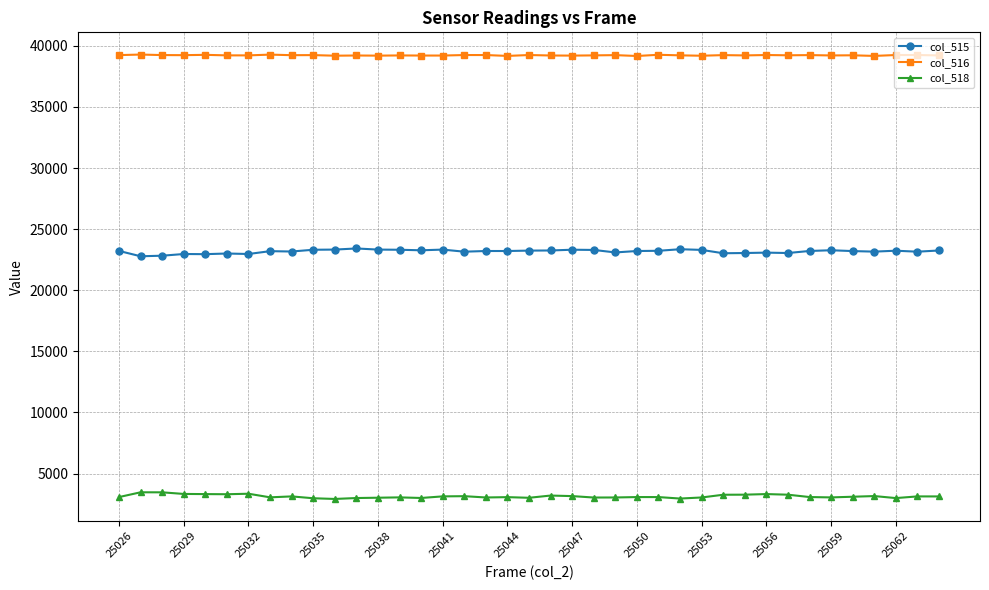

Rank the series by their maximum value, from highest to lowest.

col_516, col_515, col_518